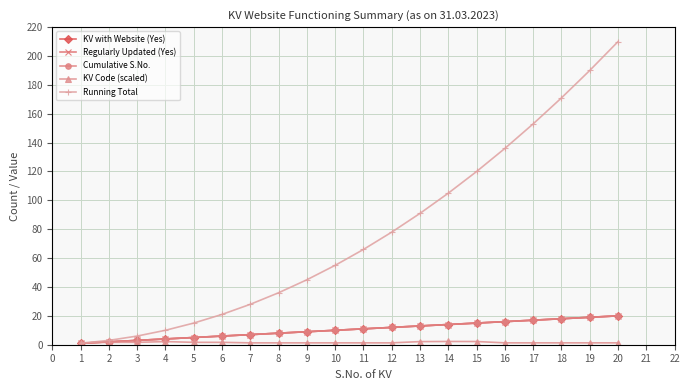

At 6, list the series in order from largest to smallest.

Running Total, KV with Website (Yes), Regularly Updated (Yes), Cumulative S.No., KV Code (scaled)